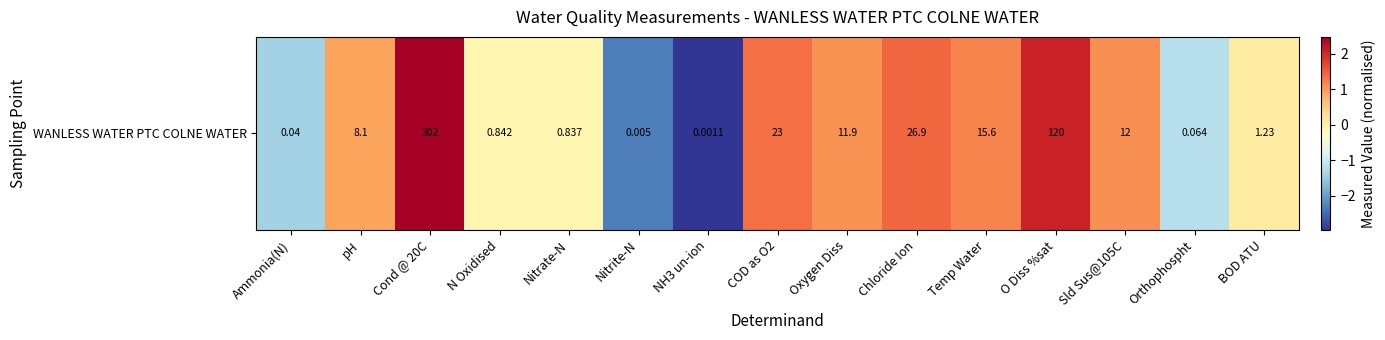

The value at pH is 0.9. True or false?

True